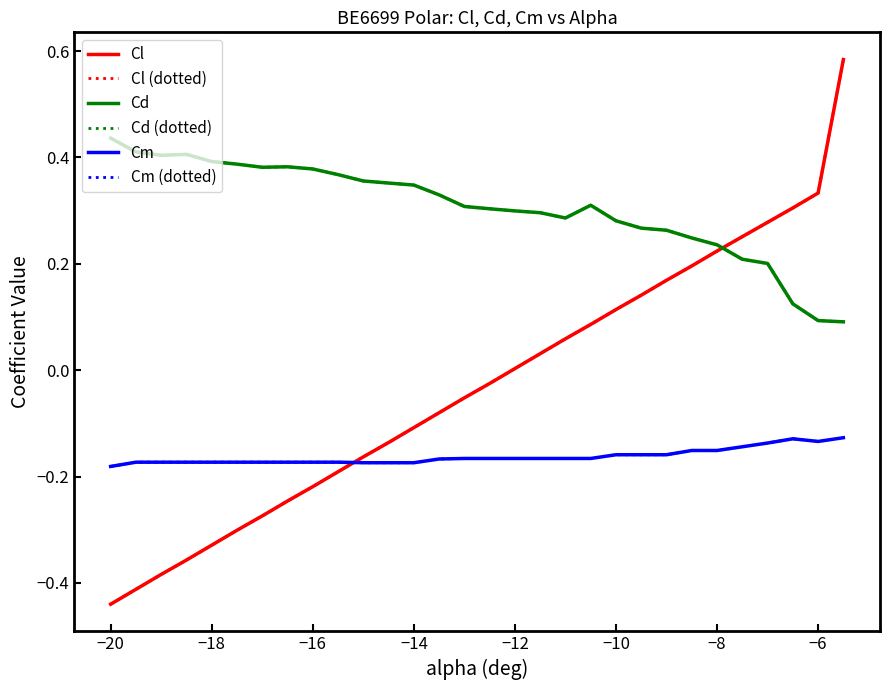

True or false: Cl (dotted) and Cm (dotted) cross at least once.

True